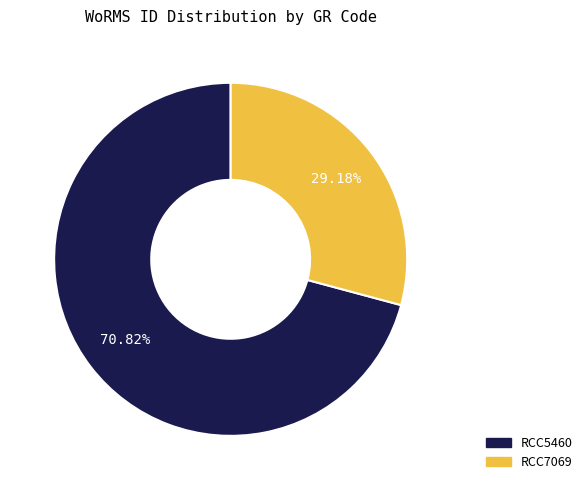

Rank the categories by value from lowest to highest.

RCC7069, RCC5460